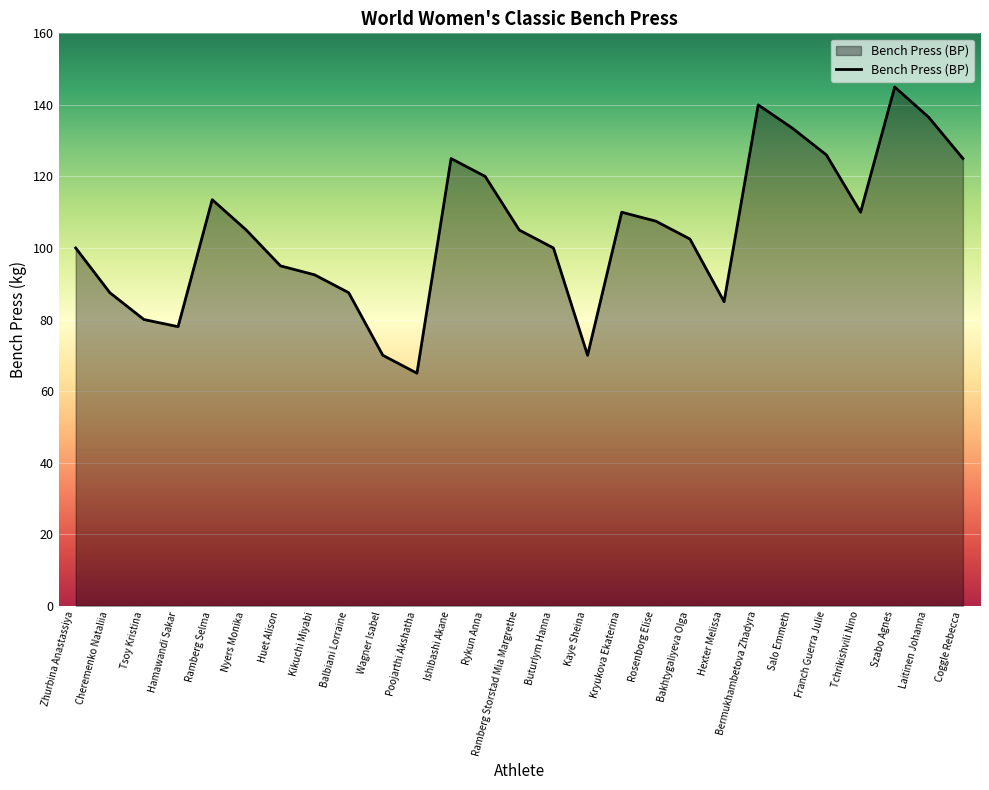

Reading left to right, extract all data points from this chart.

100.0	87.5	80.0	78.0	113.5	105.0	95.0	92.5	87.5	70.0	65.0	125.0	120.0	105.0	100.0	70.0	110.0	107.5	102.5	85.0	140.0	133.5	126.0	110.0	145.0	136.5	125.0